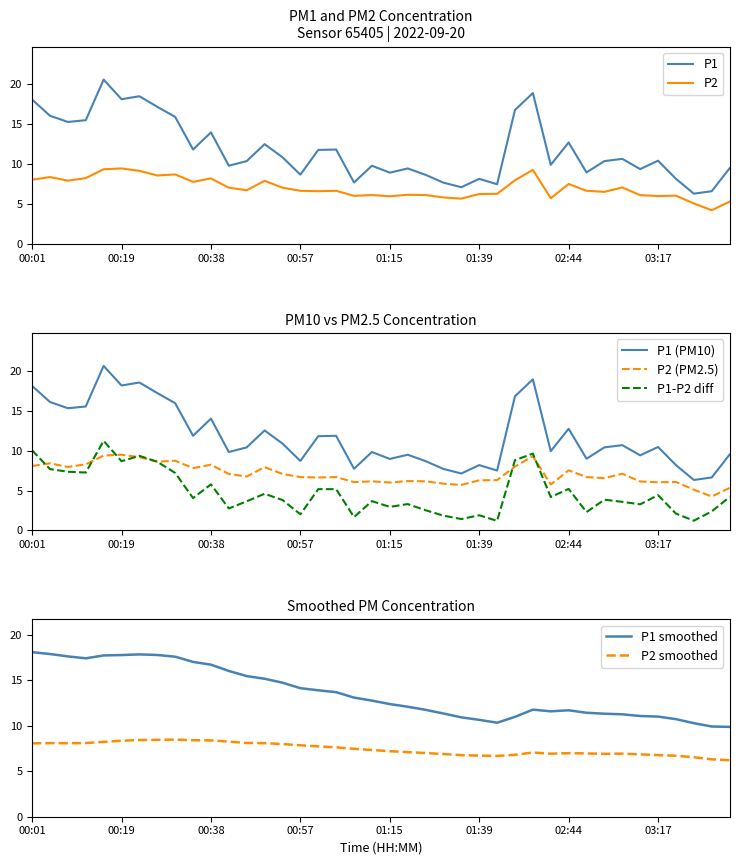

How many interior local peaks does the P1 series have?

12